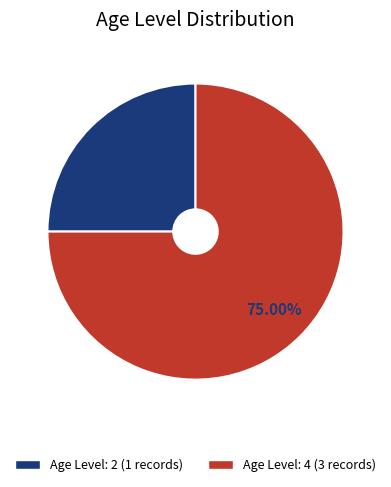

To the nearest percent, what is the difference between the largest and smallest slice percentages?

50%